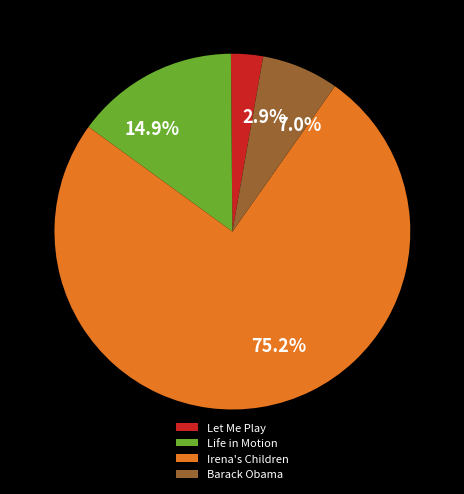

The Irena's Children slice represents 81% of the pie. True or false?

False